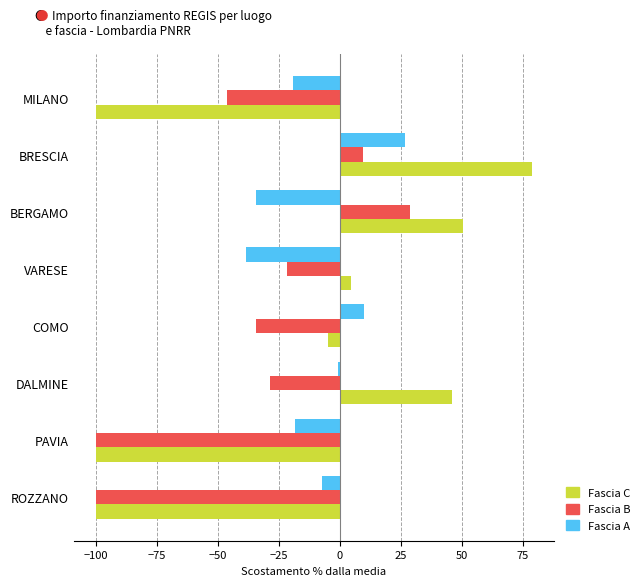

The Fascia B series shows -21.7 at VARESE. True or false?

True